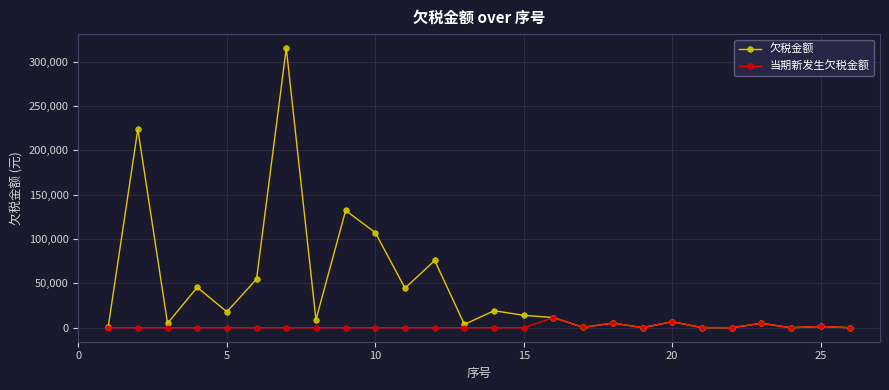

Which series has the largest range (max minus min)?

欠税金额